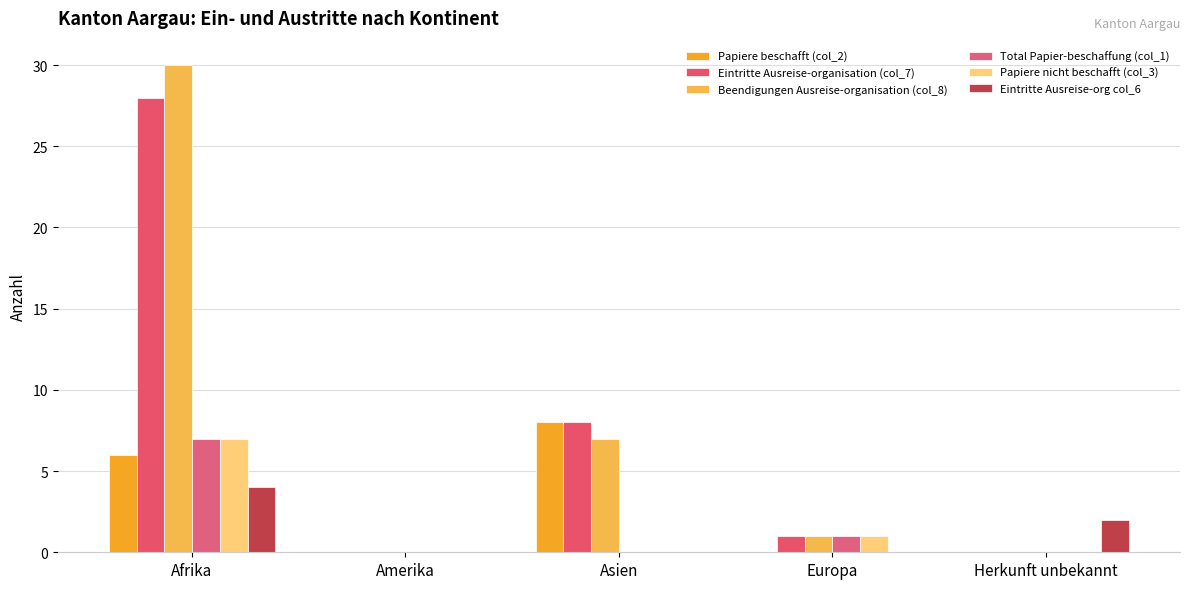

How many distinct data groups are displayed?

6